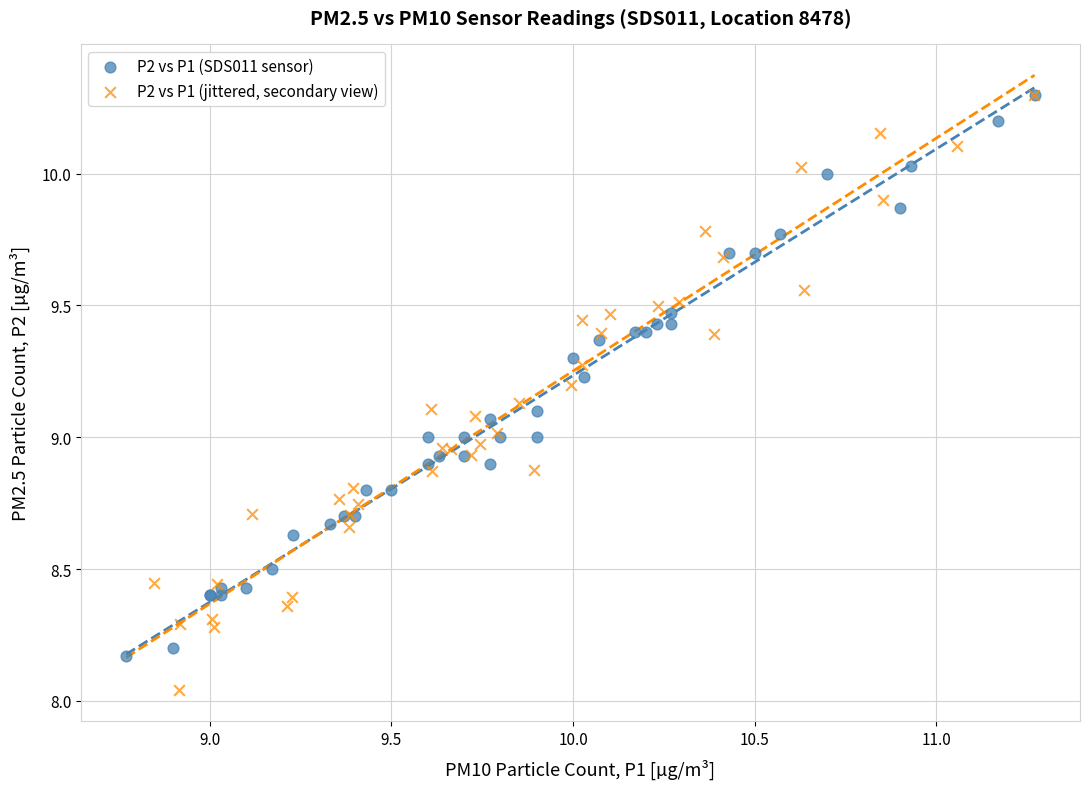

Which series reaches the minimum Y coordinate?

P2 vs P1 (jittered, secondary view)